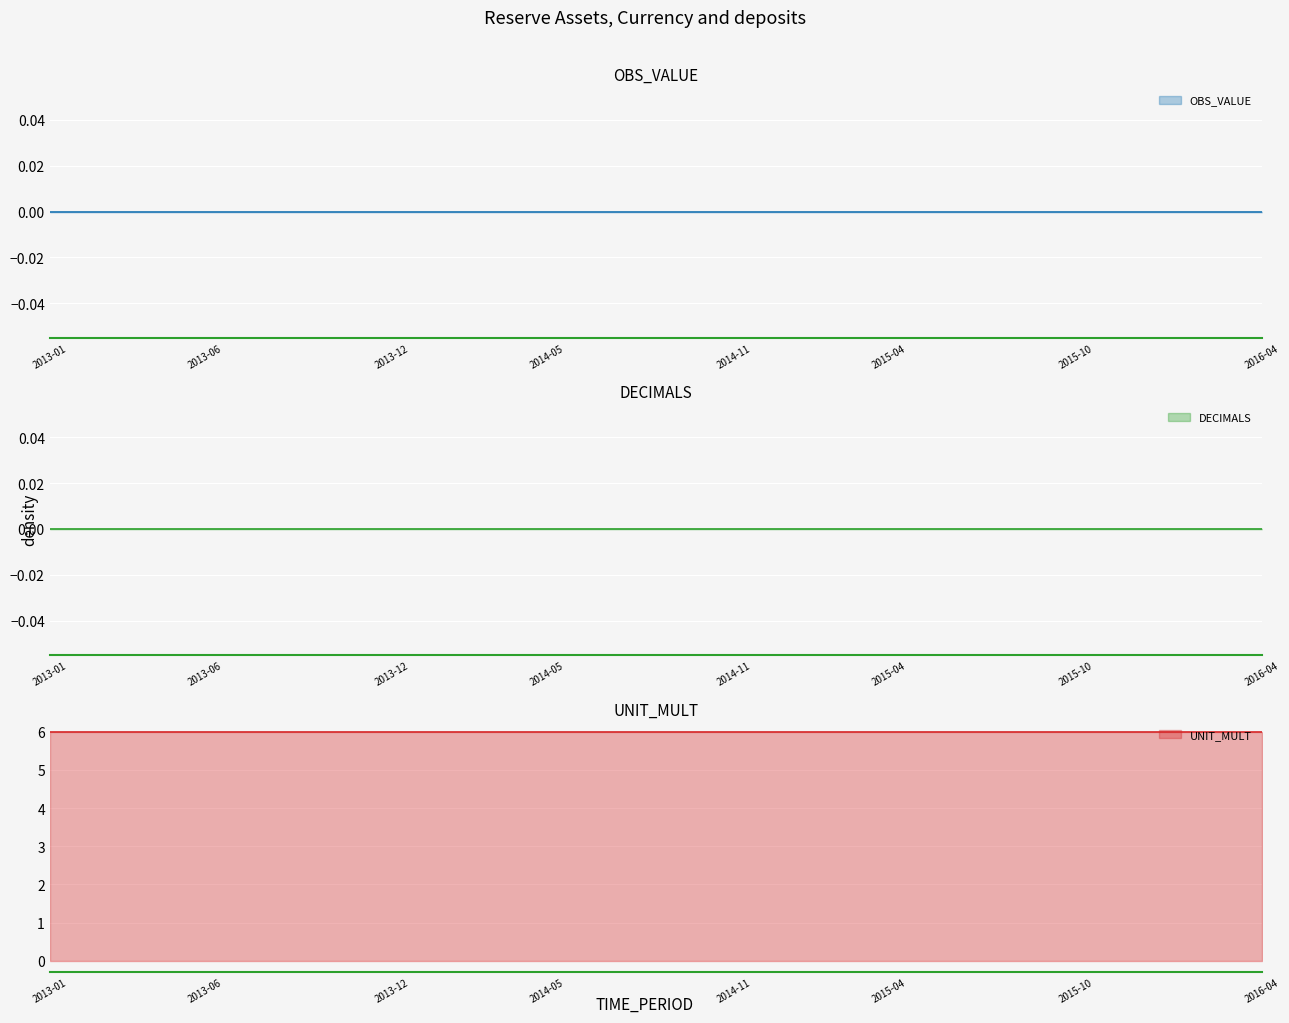

Count the number of categories in the chart.

40